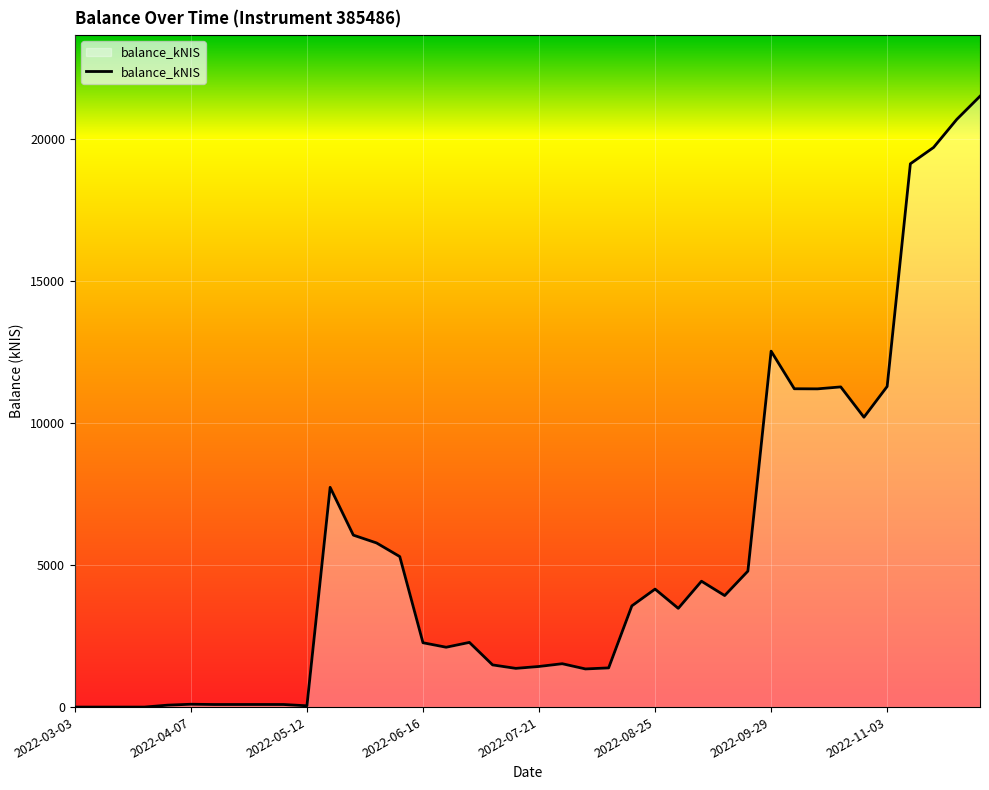

What is the maximum value shown in the chart?

21494.3